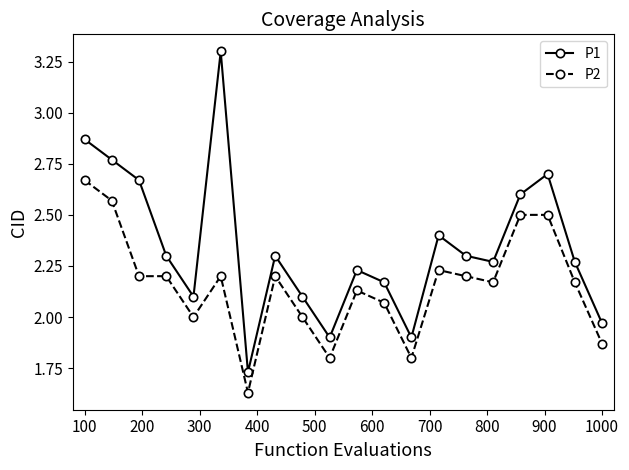

What are all the series names shown in the legend?

P1, P2